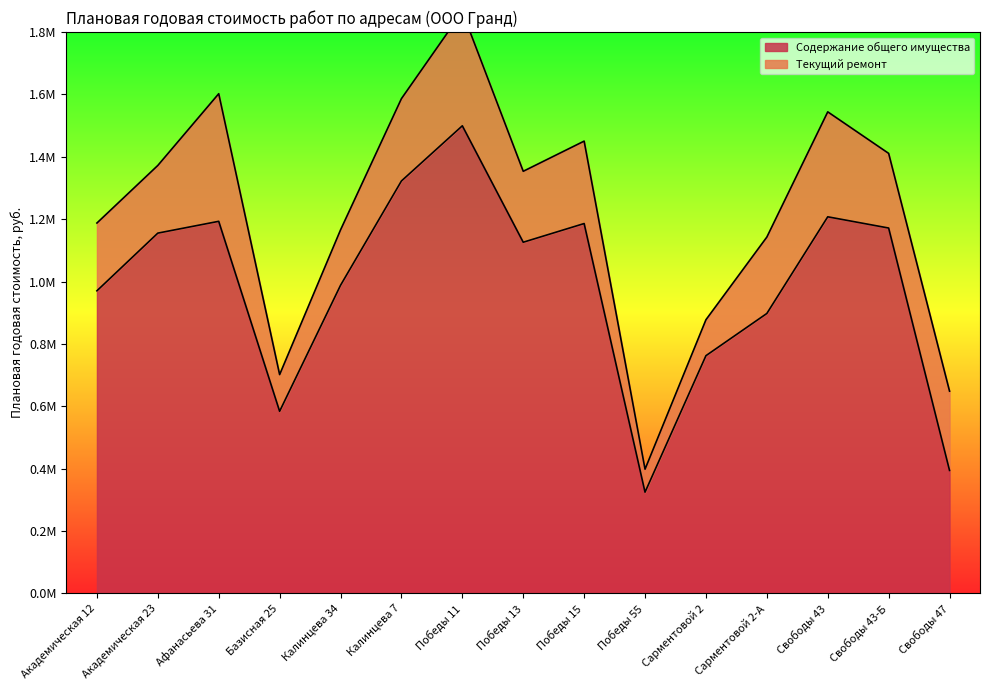

What is the value of the 2nd point from the left?

1155200.1